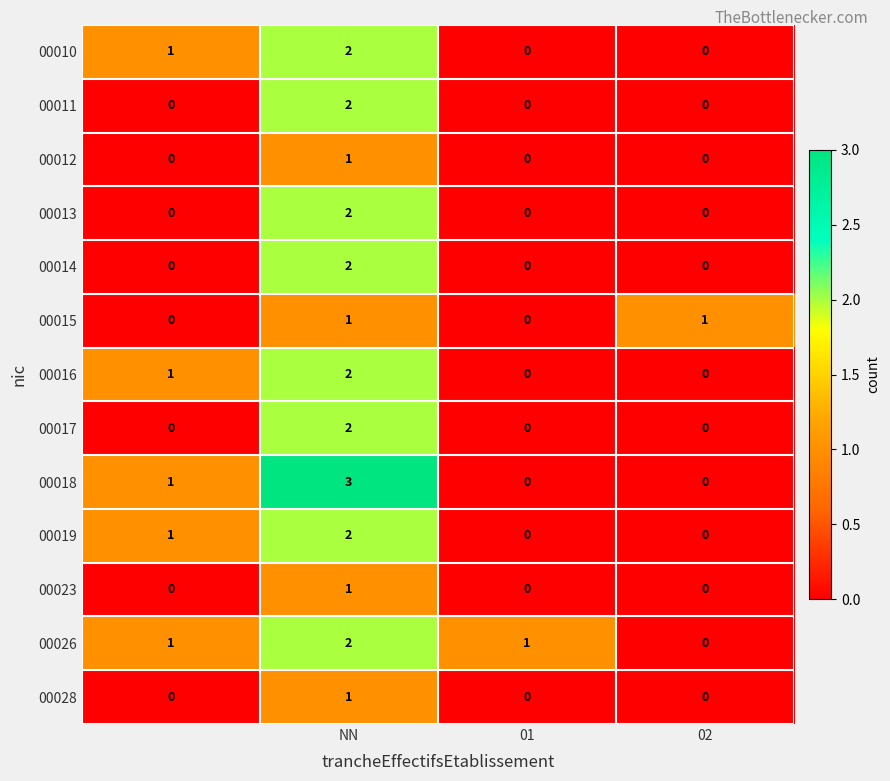

At how many categories does at least one series exceed 0?

4